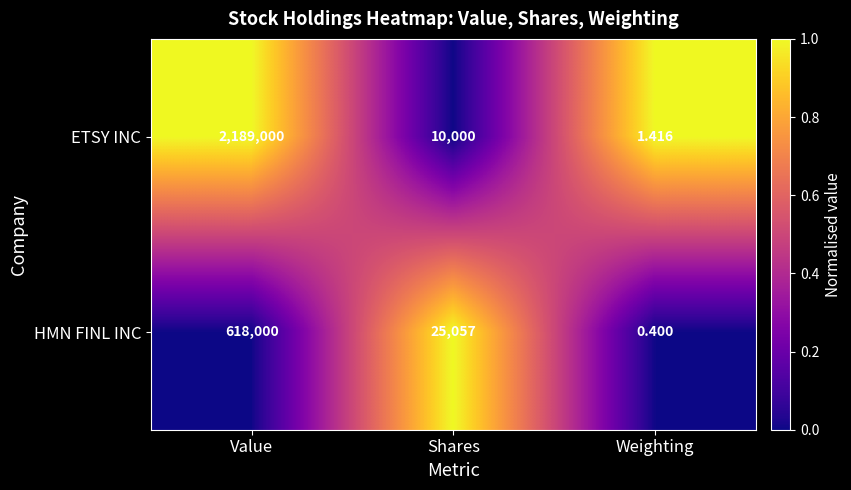

Between Shares and Weighting, which series saw the biggest shift?

HMN FINL INC